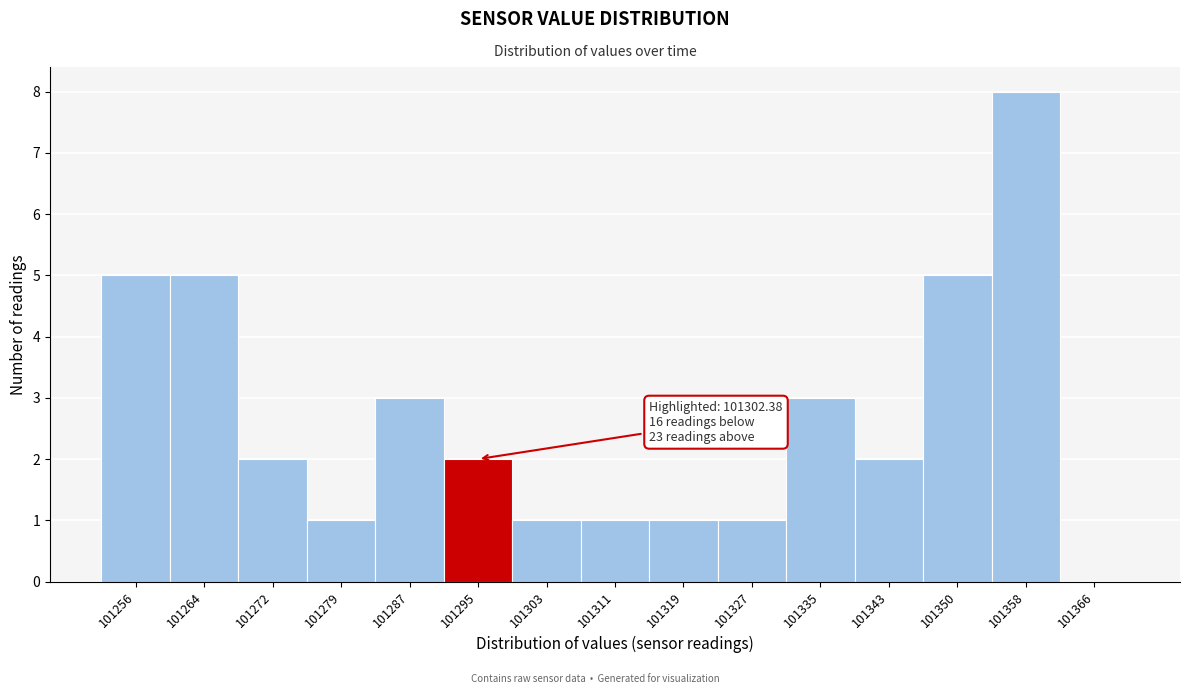

Reading left to right, what are all the values shown in this chart?

101256=5	101264=5	101272=2	101279=1	101287=3	101295=2	101303=1	101311=1	101319=1	101327=1	101335=3	101343=2	101350=5	101358=8	101366=0